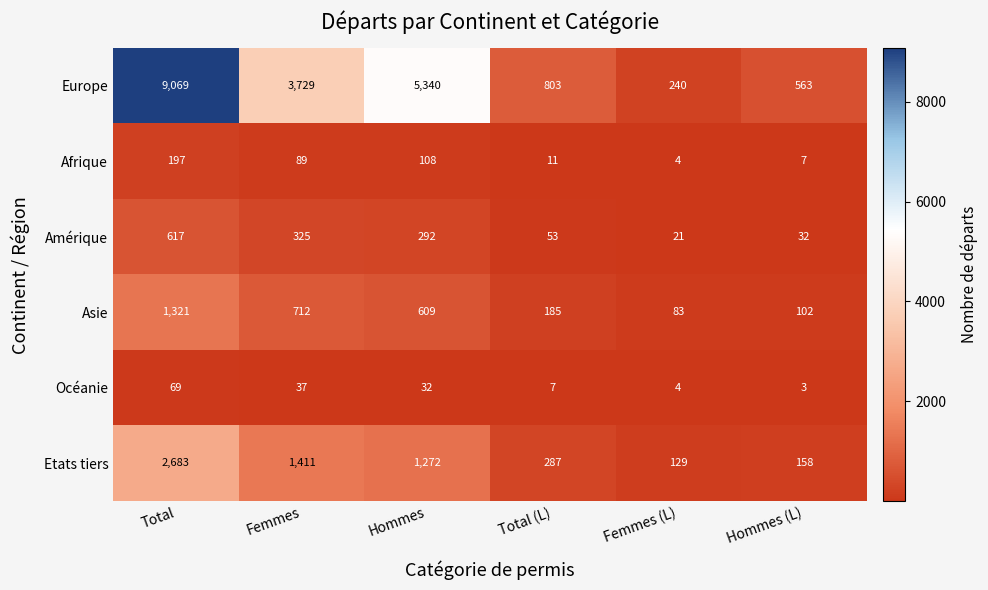

At how many categories does at least one series exceed 2036?

3